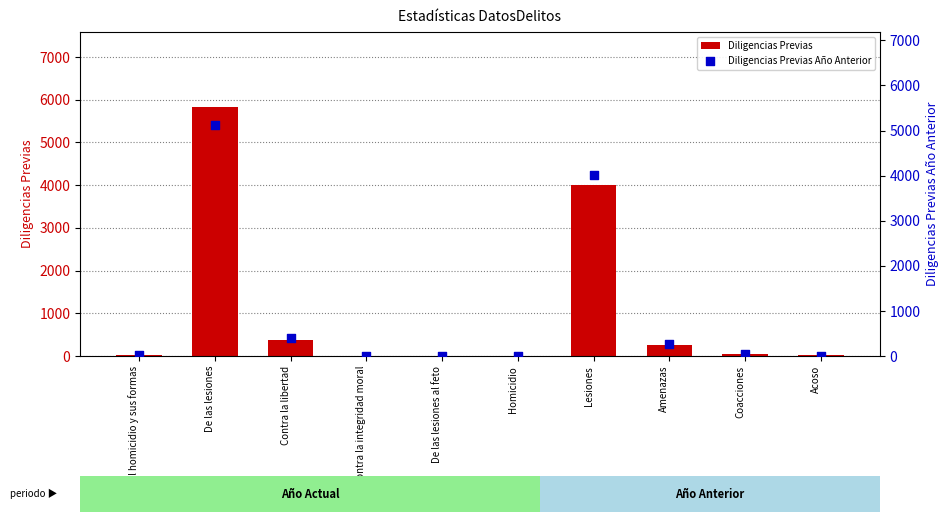

What are all the series names shown in the legend?

Diligencias Previas, Diligencias Previas Año Anterior